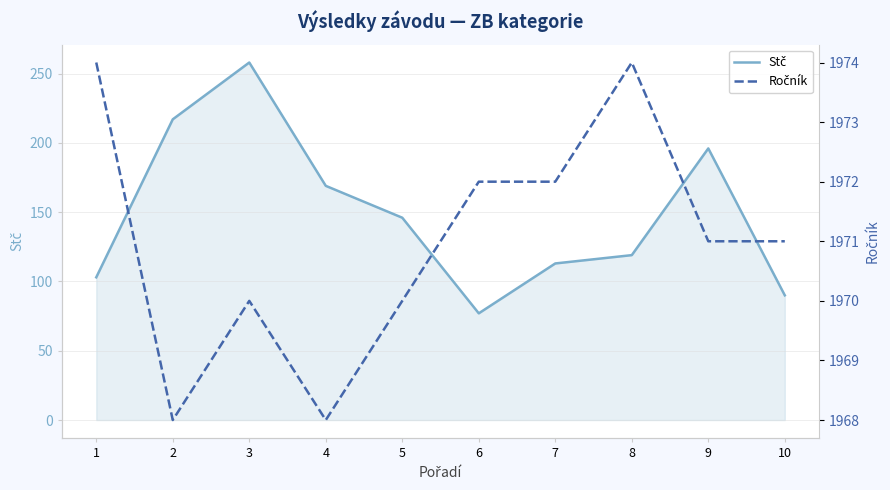

What is the average value of the Ročník series?

1971